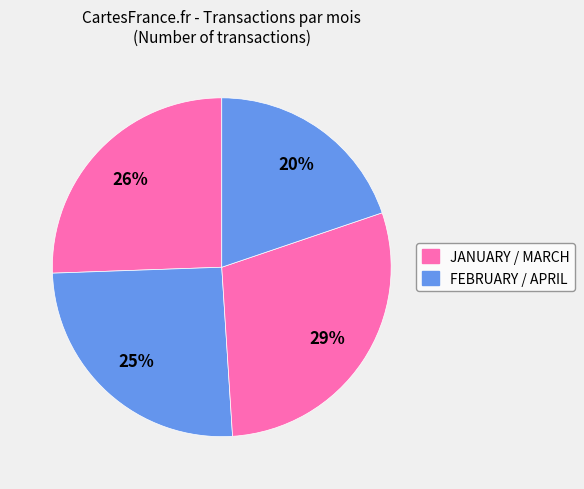

To the nearest percent, what is the average slice percentage?

25%